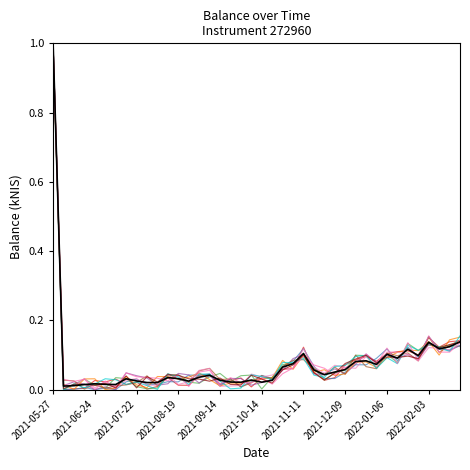

What is the label of the 4th point from the right?

2022-02-03